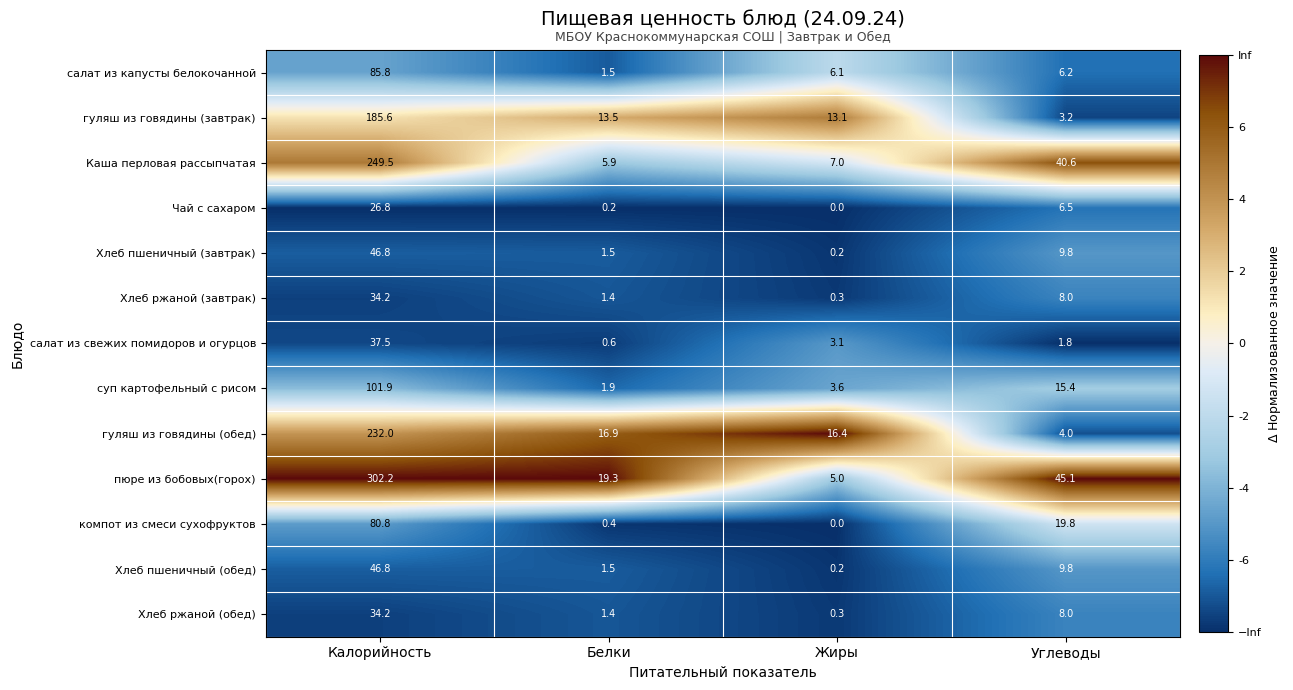

What is the approximate value of компот из смеси сухофруктов at Белки?

0.4